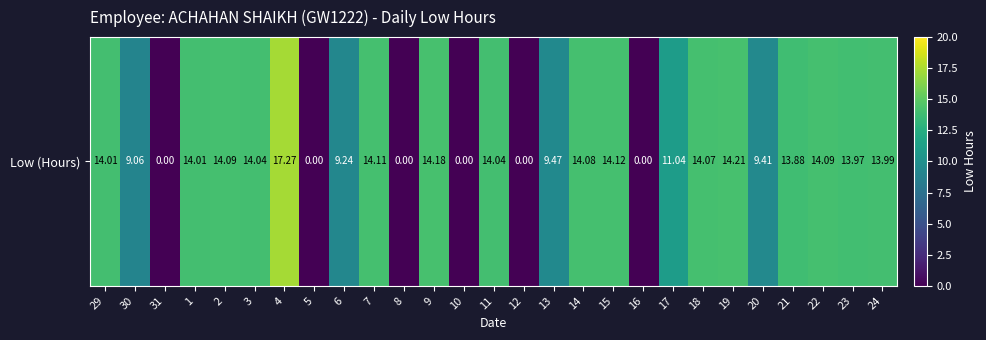

At which label does the data first exceed 13?

29